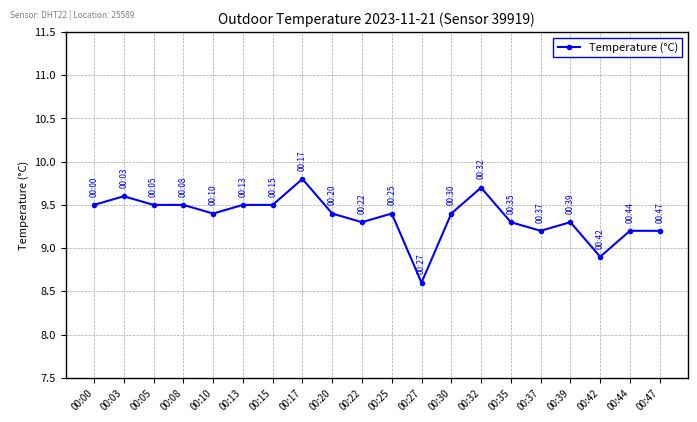

The chart shows a value of 9.4 at 00:20. True or false?

True